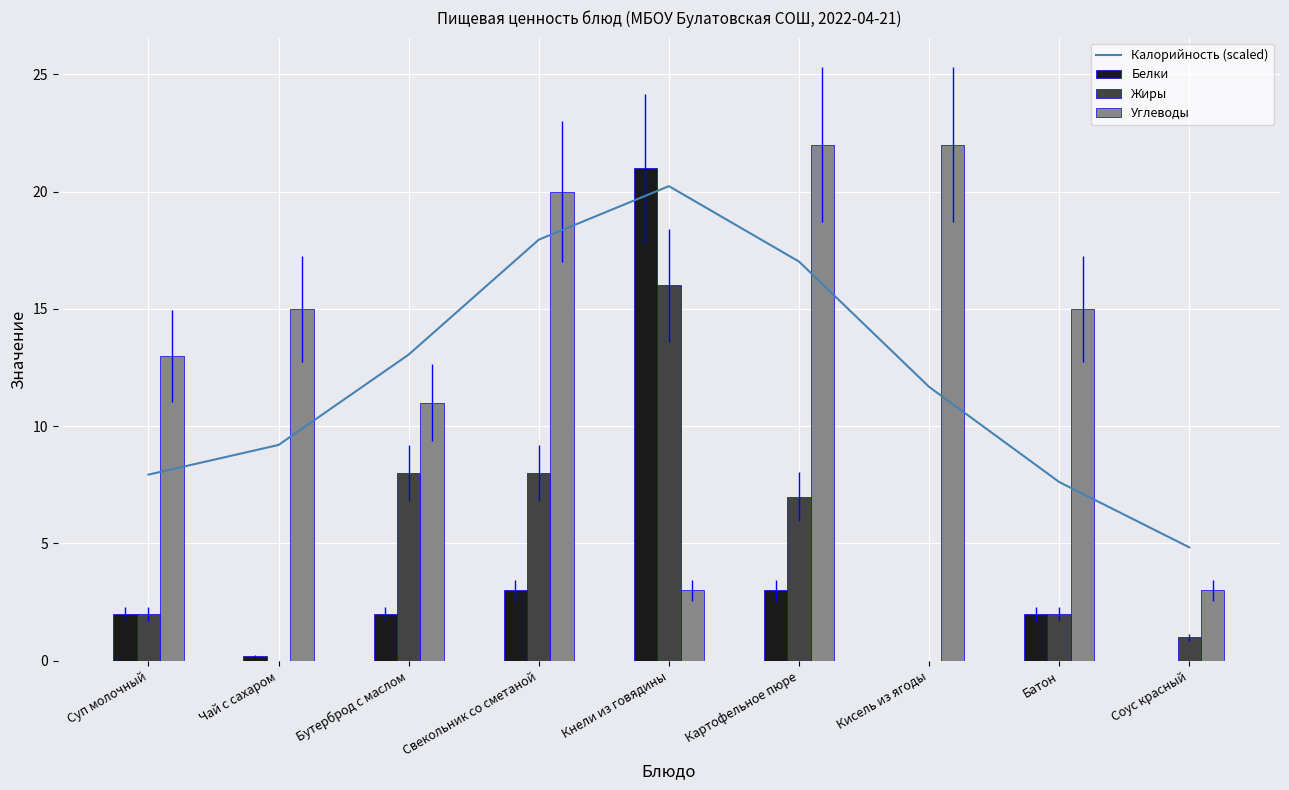

What is the approximate value of Калорийность (scaled) at Соус красный?

4.8